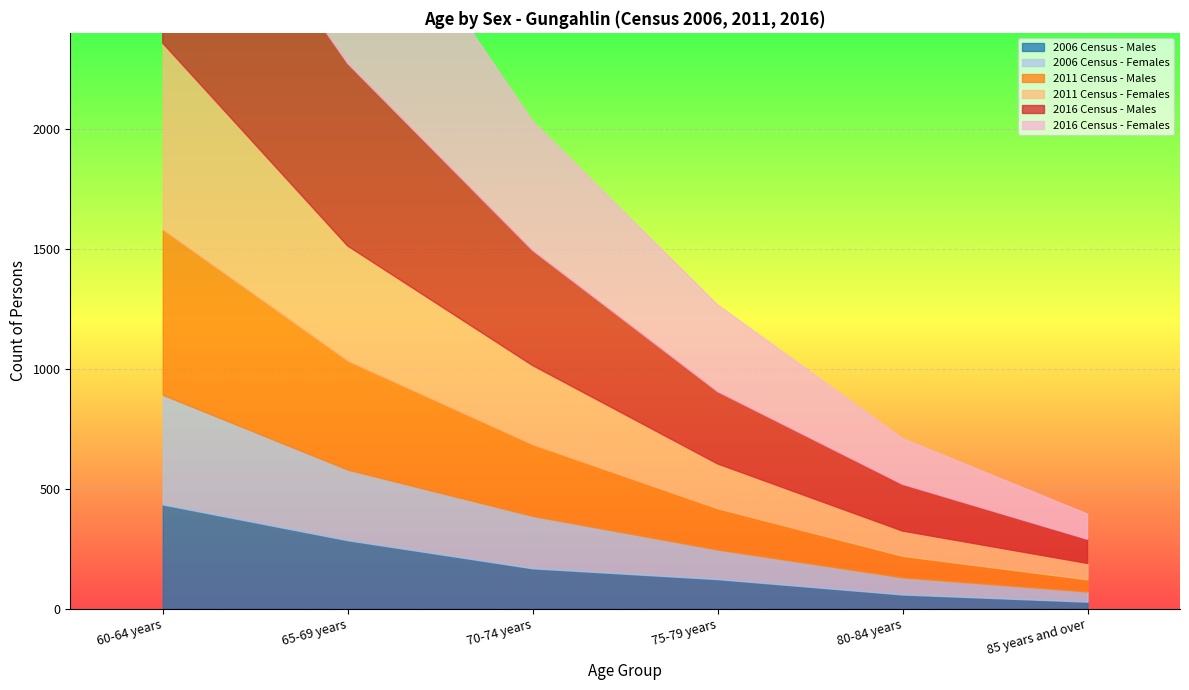

Which series changed the most between 60-64 years and 65-69 years?

2011 Census - Females